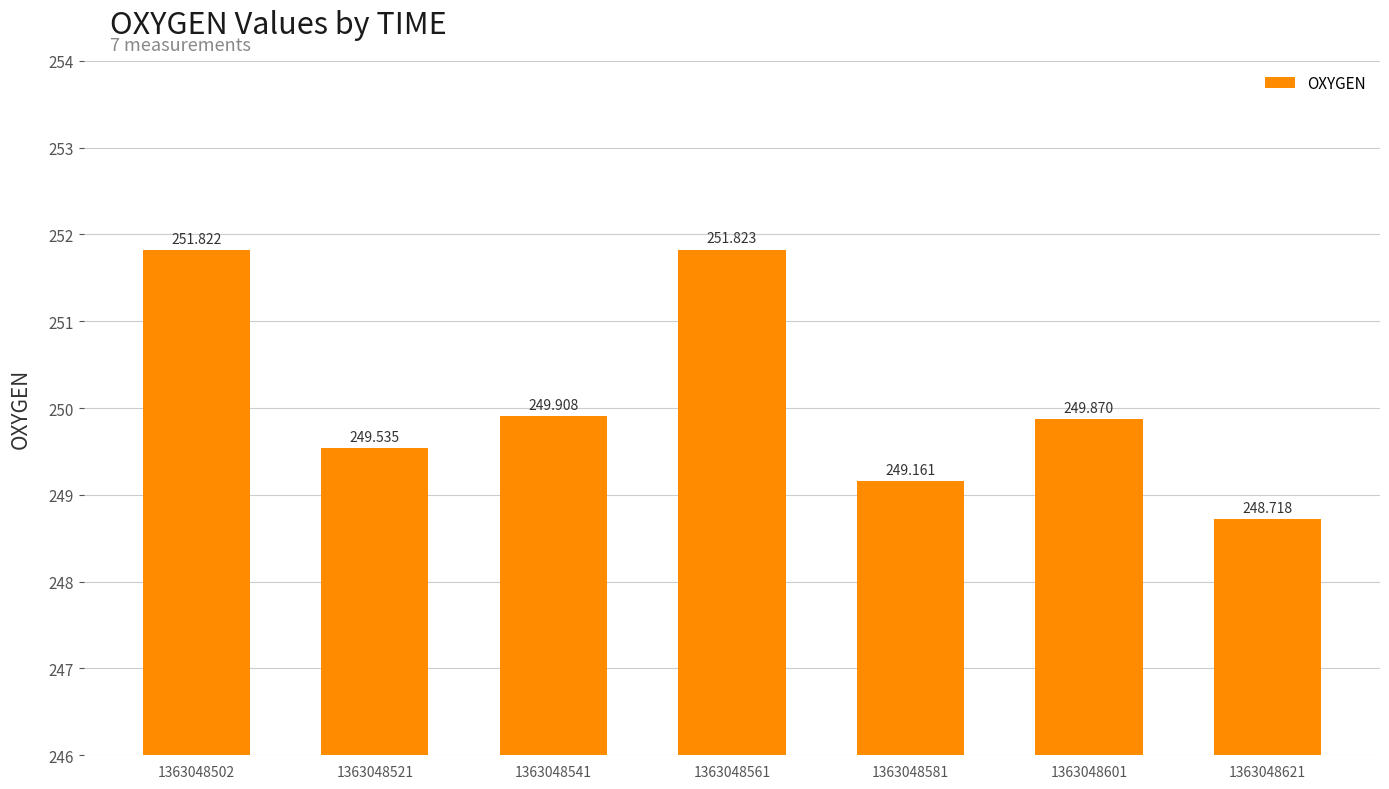

What is the sum of the values at 1363048581 and 1363048621?

497.9